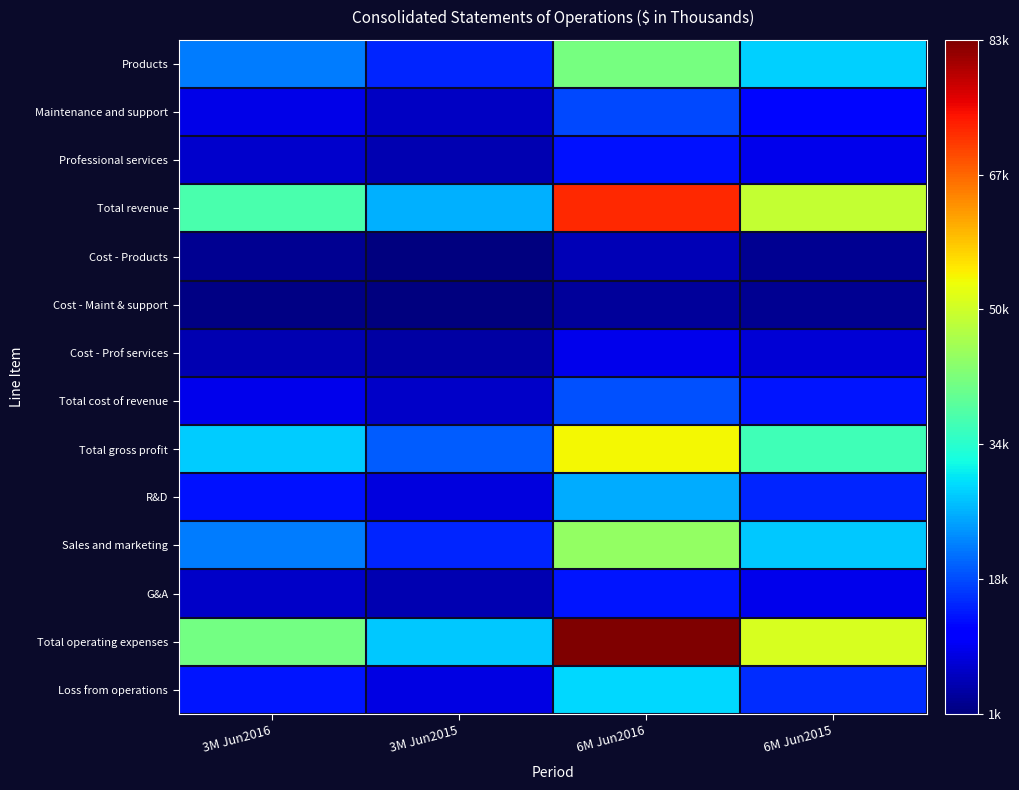

Which series has the largest range (max minus min)?

Total operating expenses